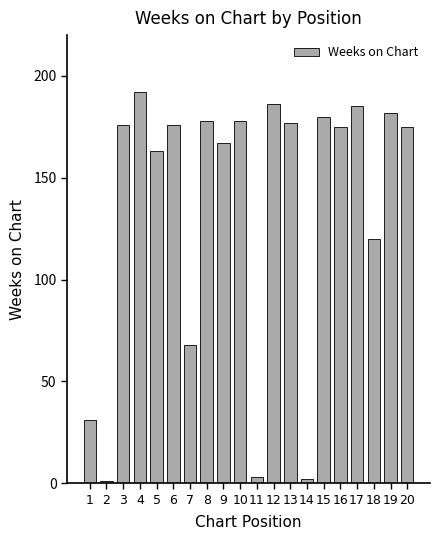

What is the maximum value shown in the chart?

192